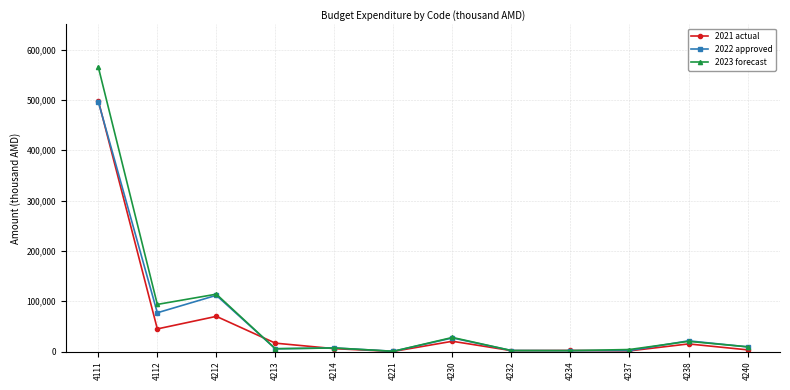

What is the spread (max minus min) of values at 4212?

44089.2